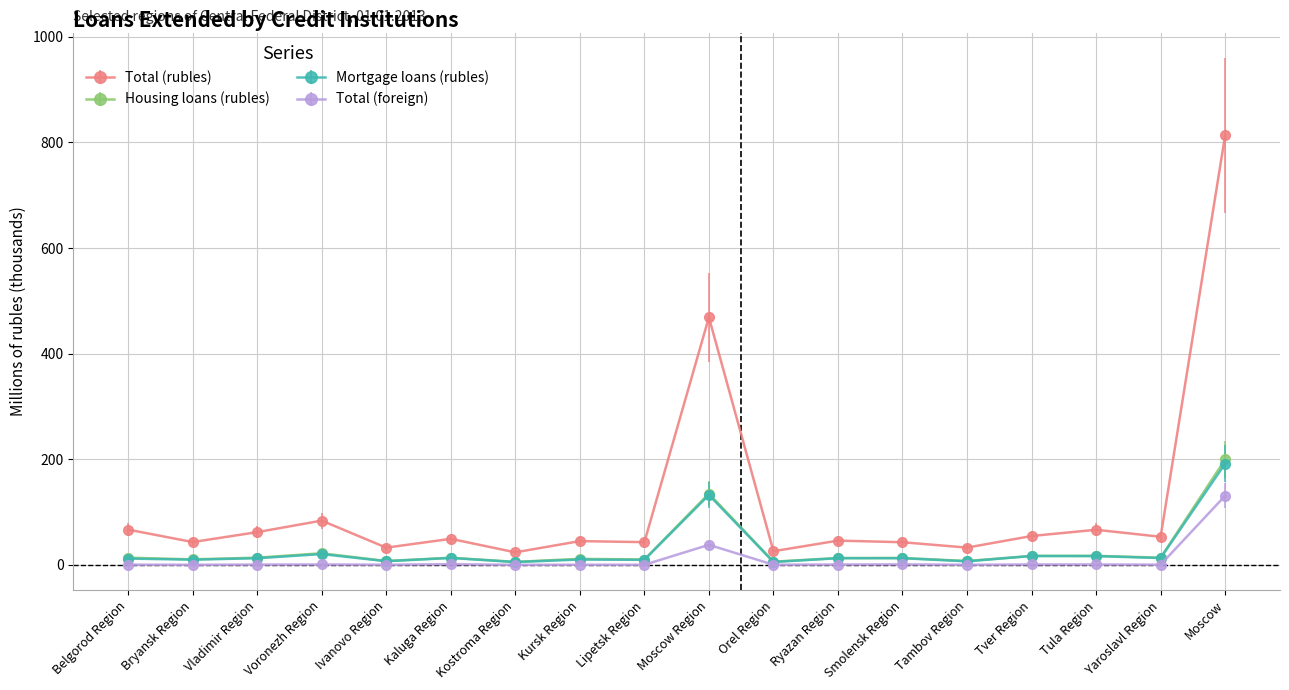

Which category has the highest value across all series?

Moscow